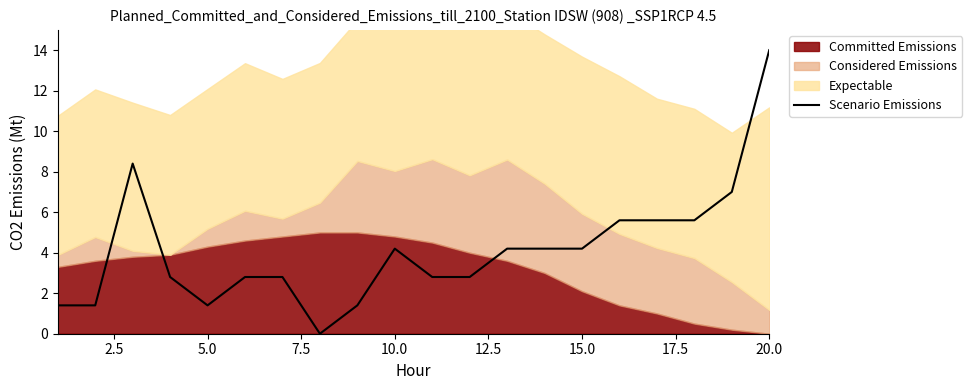

How many points are higher than both their immediate neighbors (excluding endpoints)?

2